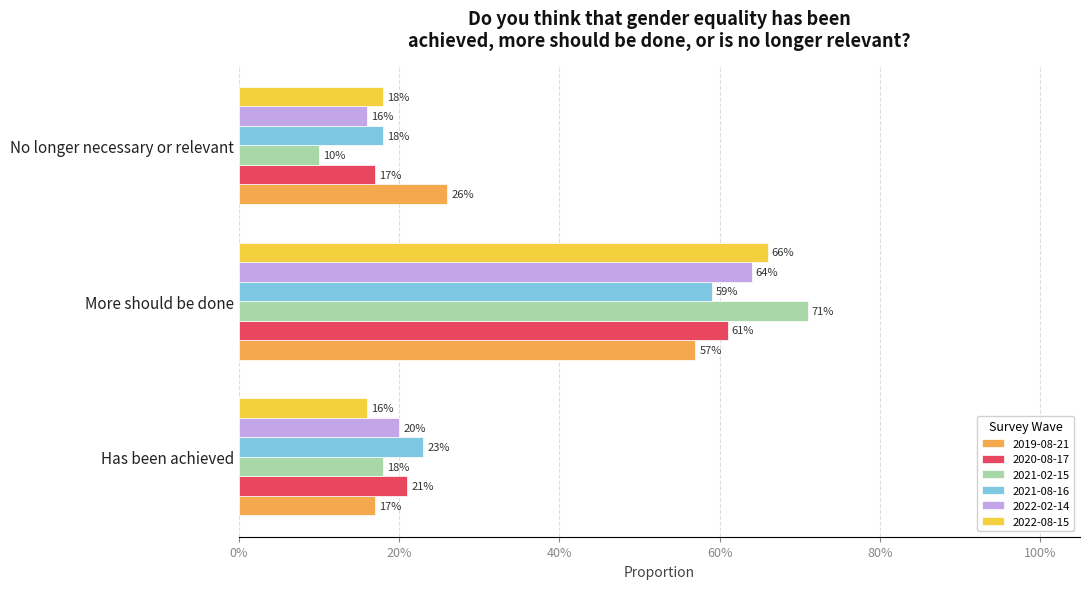

What are all the series names shown in the legend?

2019-08-21, 2020-08-17, 2021-02-15, 2021-08-16, 2022-02-14, 2022-08-15